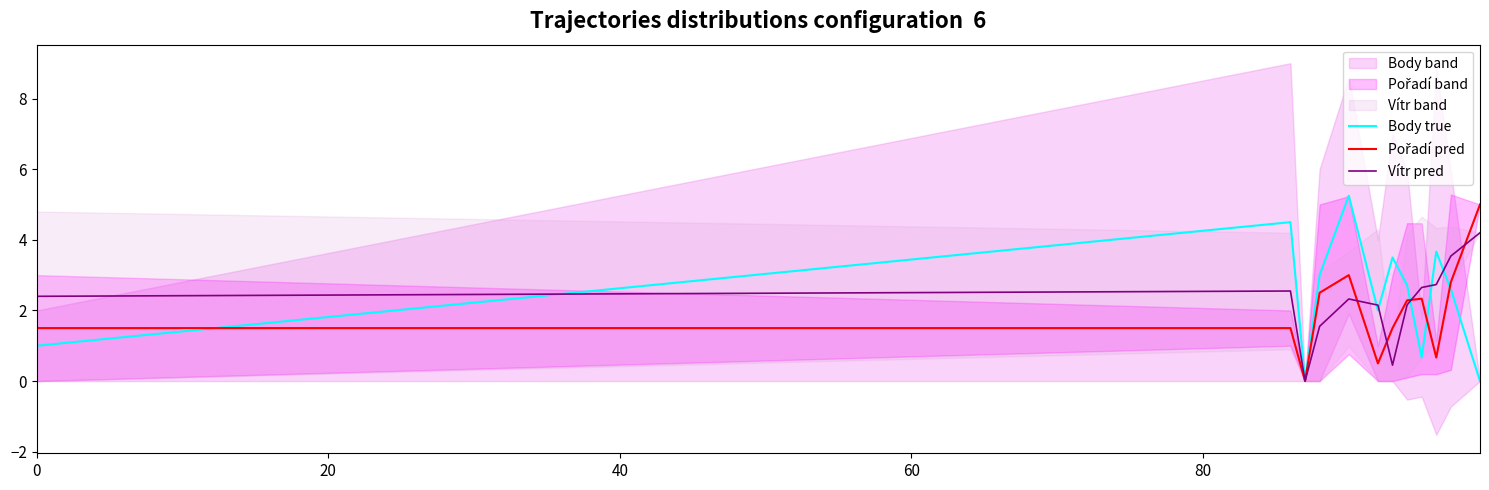

Which series has the largest range (max minus min)?

Body true